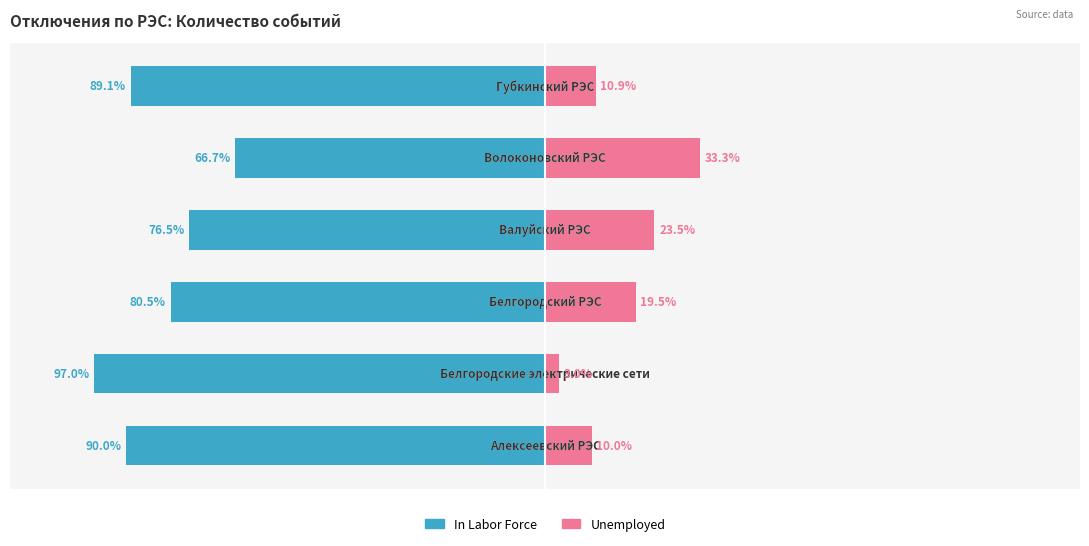

Rank the series at 3 from lowest to highest value.

In Labor Force, Unemployed